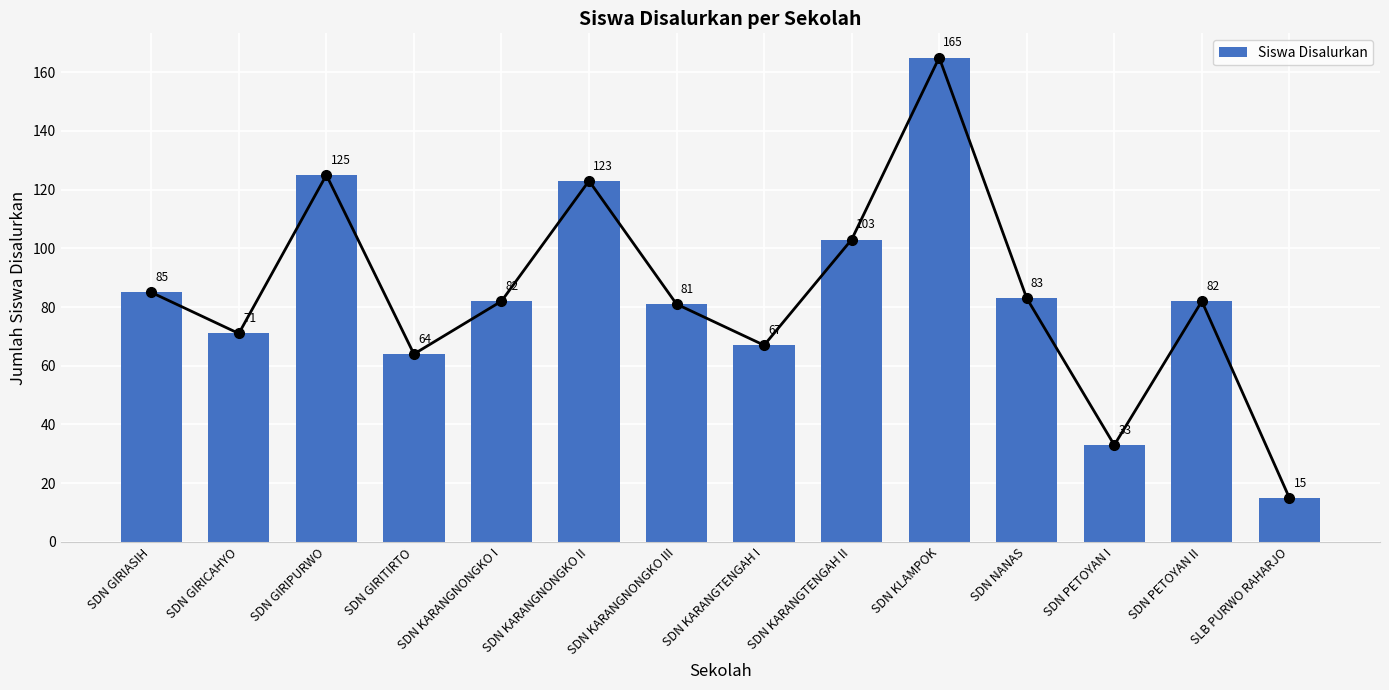

Are the bars grouped side by side (vs. stacked)?

No